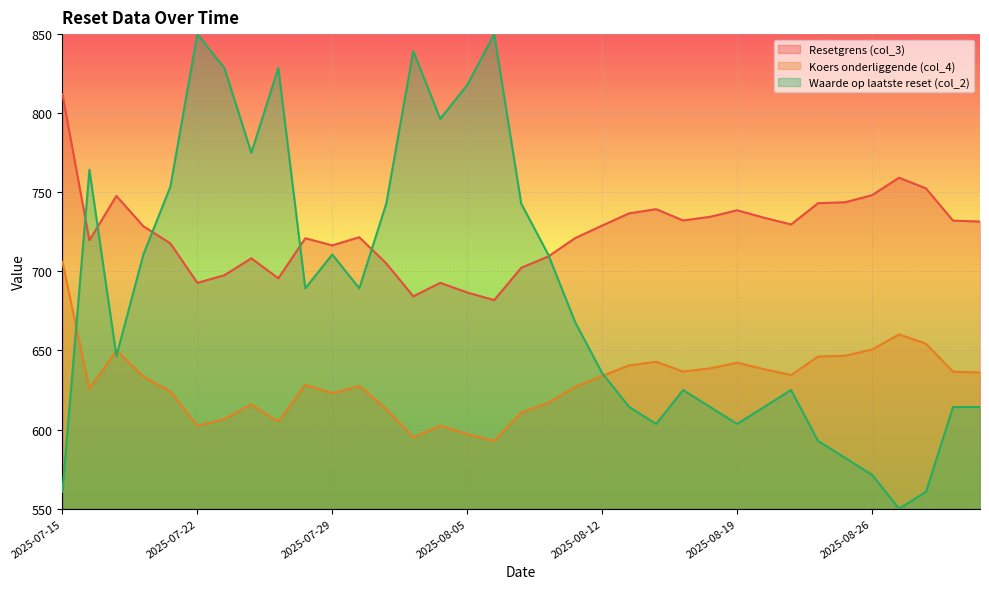

Rank the categories by Resetgrens (col_3) value from lowest to highest.

2025-08-06, 2025-08-01, 2025-08-05, 2025-07-22, 2025-08-04, 2025-07-25, 2025-07-23, 2025-08-07, 2025-07-31, 2025-07-24, 2025-08-08, 2025-07-29, 2025-07-21, 2025-07-16, 2025-07-28, 2025-08-11, 2025-07-30, 2025-07-18, 2025-08-12, 2025-08-21, 2025-09-01, 2025-08-29, 2025-08-15, 2025-08-20, 2025-08-18, 2025-08-13, 2025-08-19, 2025-08-14, 2025-08-22, 2025-08-25, 2025-07-17, 2025-08-26, 2025-08-28, 2025-08-27, 2025-07-15